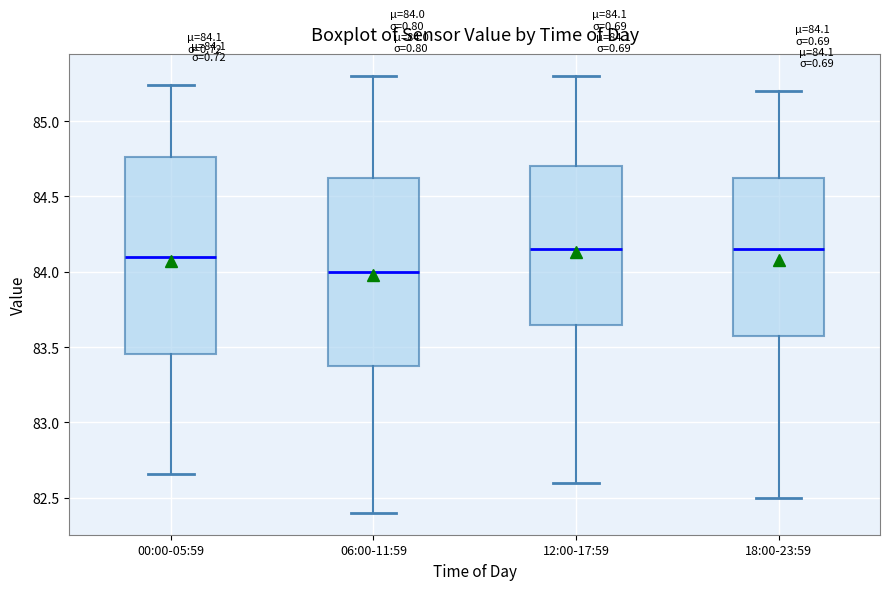

Comparing the boxes themselves (not the whiskers), which one is the tallest?

00:00-05:59